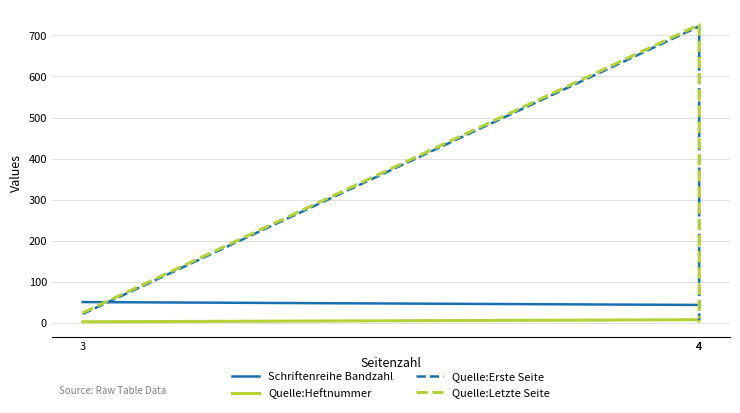

At which category does the chart reach its minimum across all series?

3